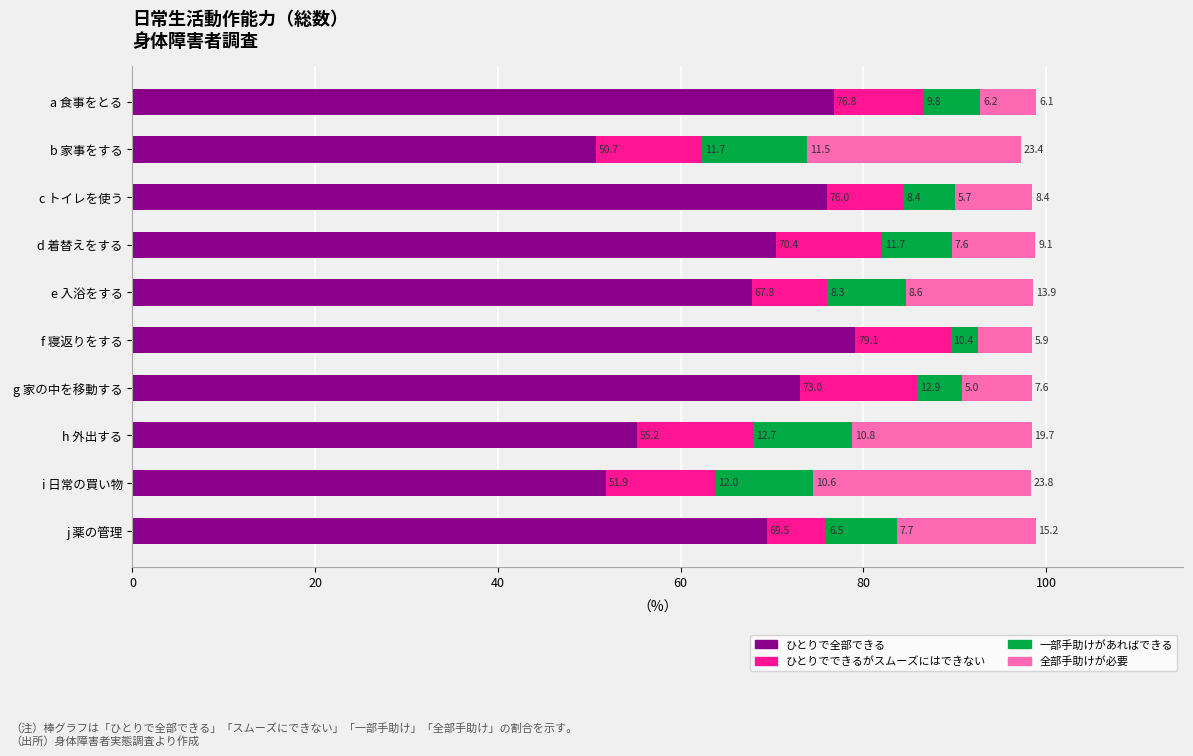

How many data points does each series have?

10